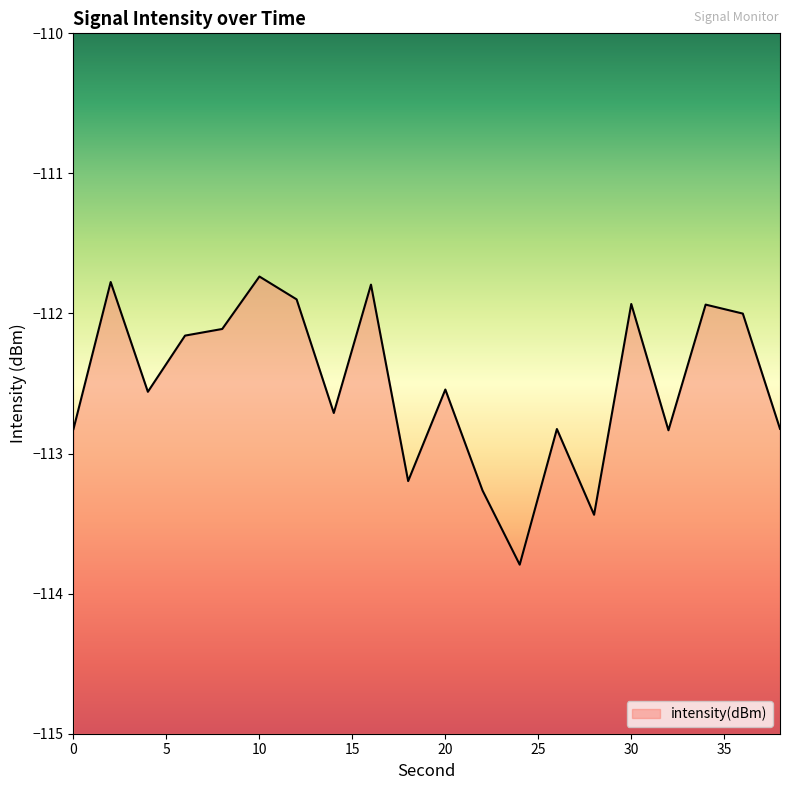

At which category does the chart reach its minimum across all series?

24